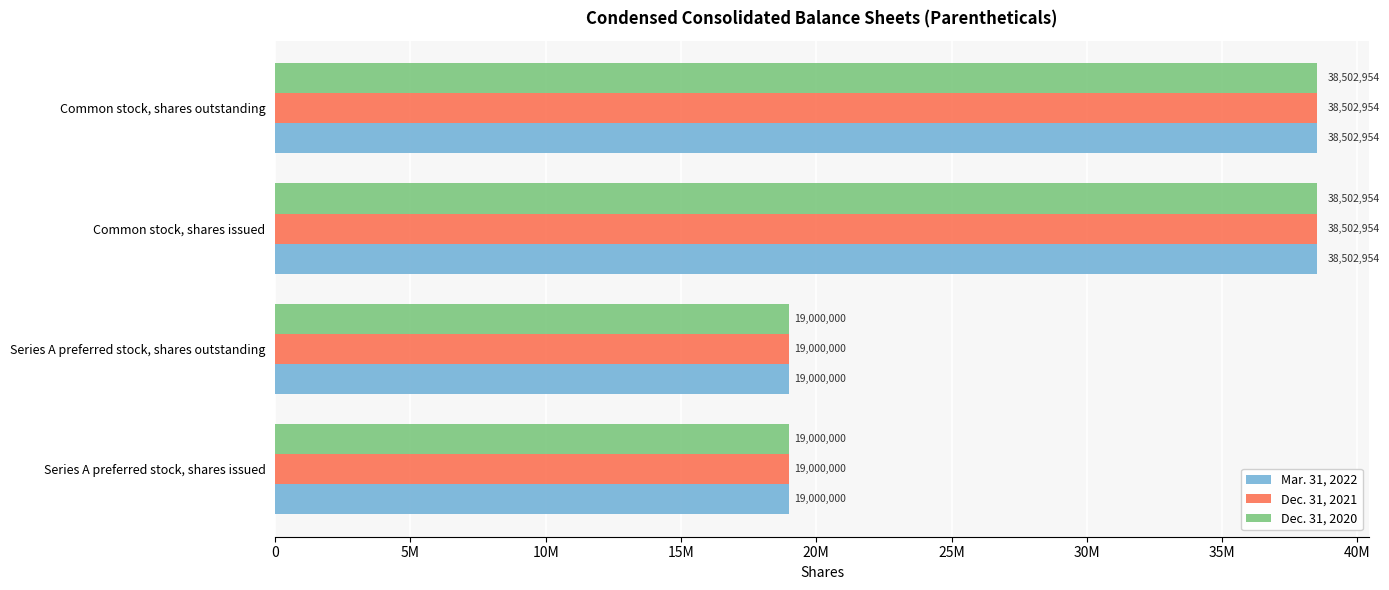

What are all the series names shown in the legend?

Mar. 31, 2022, Dec. 31, 2021, Dec. 31, 2020